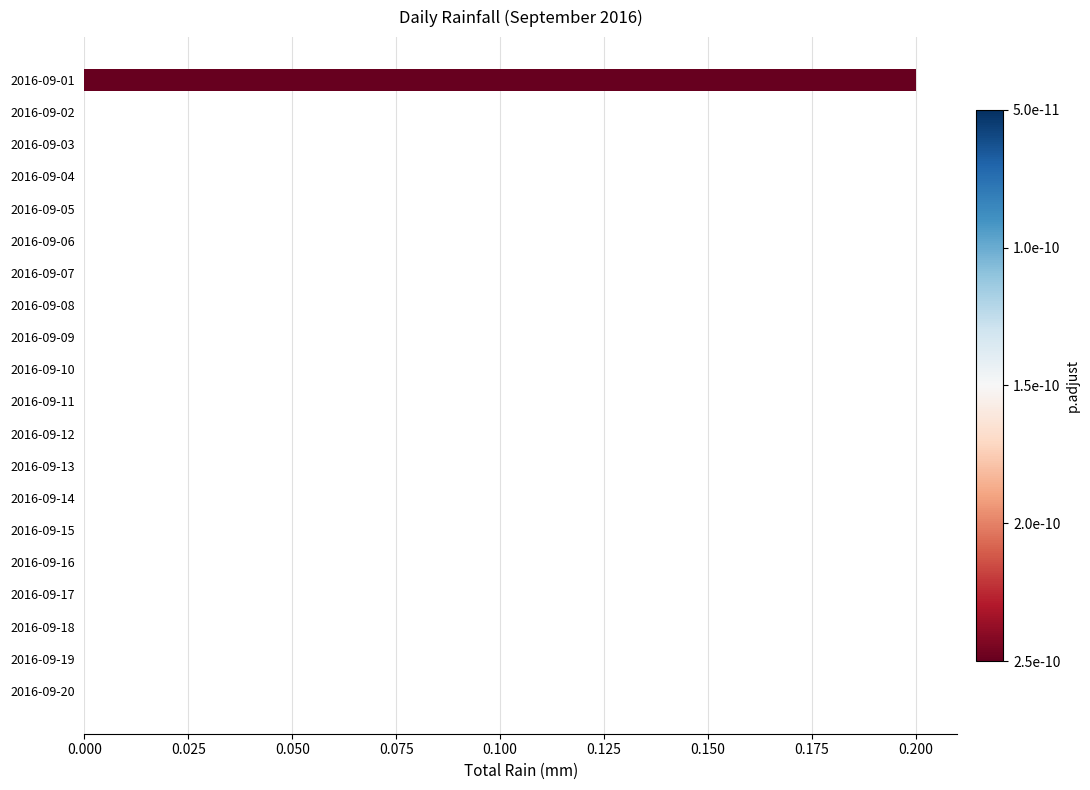

The chart shows a value of 0.0 at 2016-09-12. True or false?

True